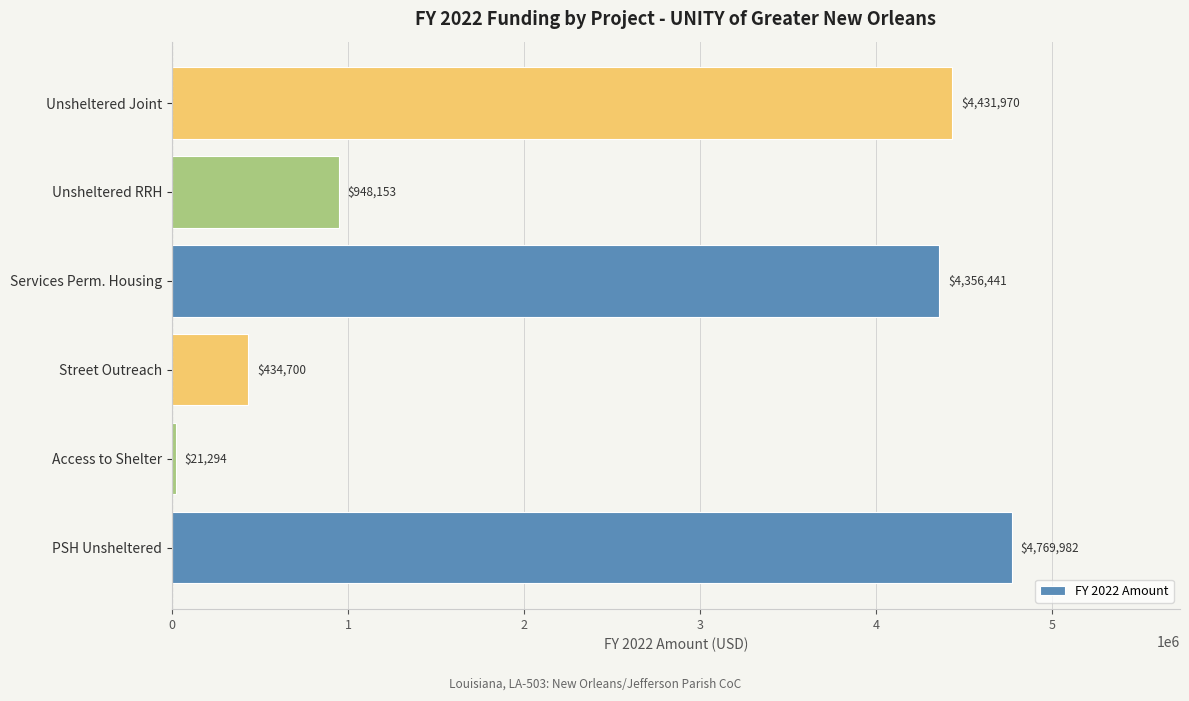

Where is the data nearest to the value 2395638?

Unsheltered RRH